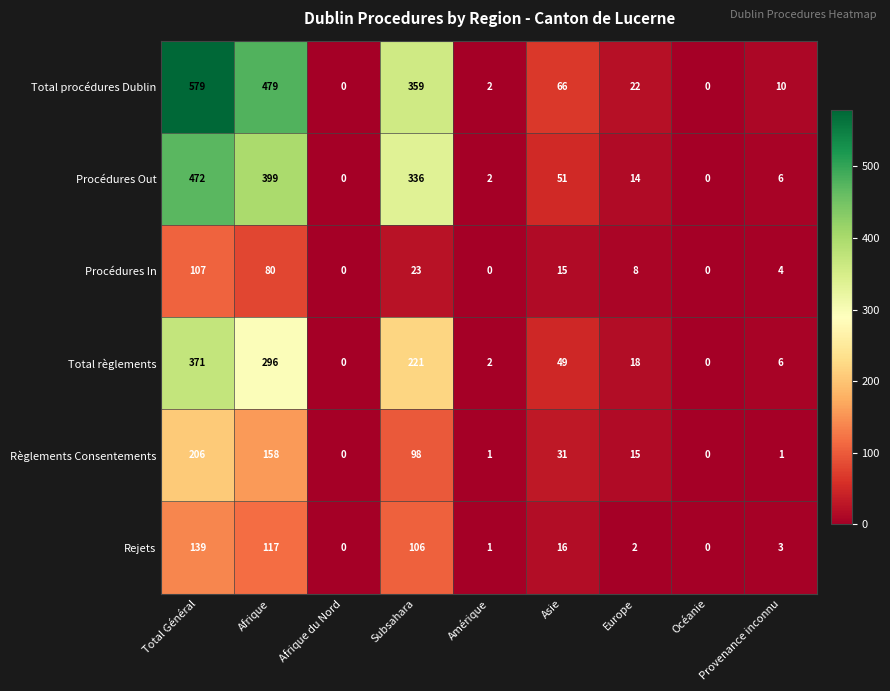

Which label corresponds to the largest value in the chart?

Total Général